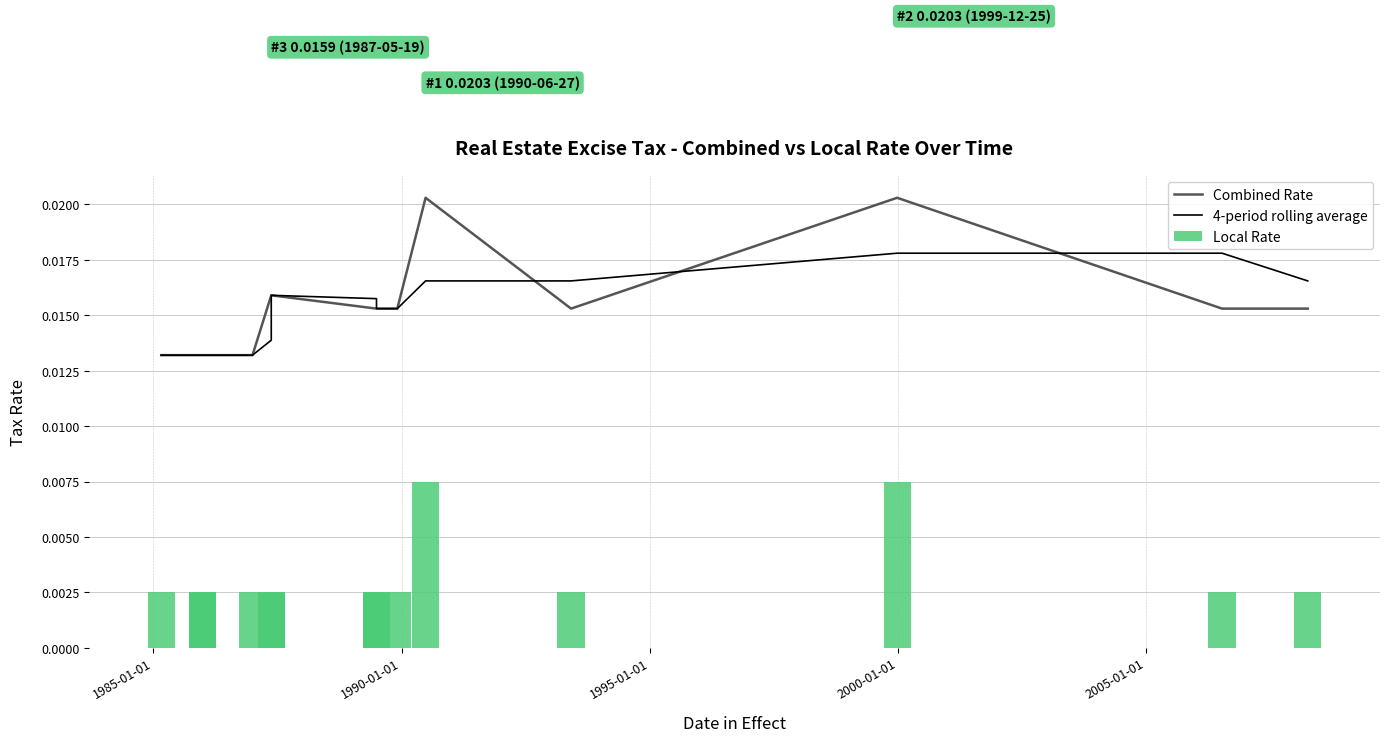

Which series has the largest range (max minus min)?

Combined Rate